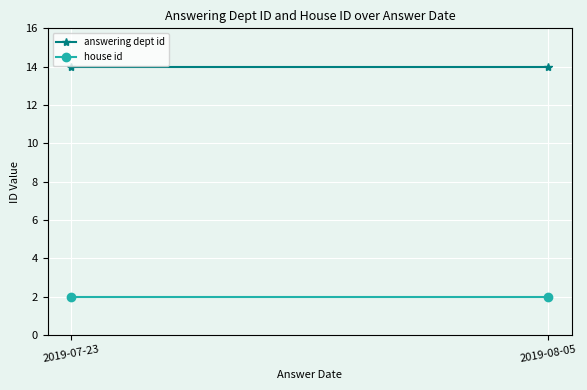

How many lines are shown in the chart?

2